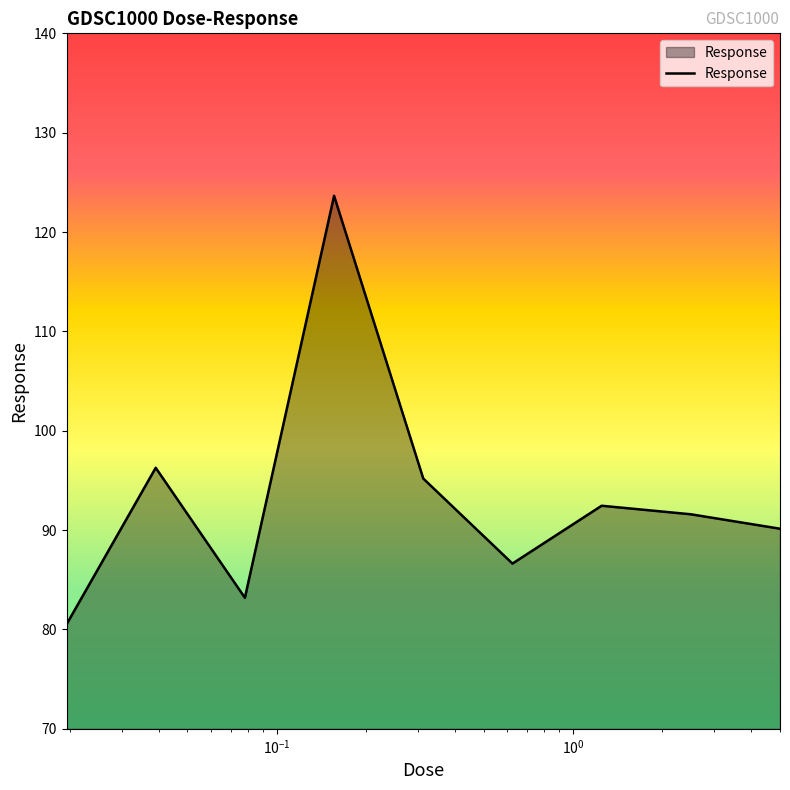

What is the minimum value shown in the chart?

80.5